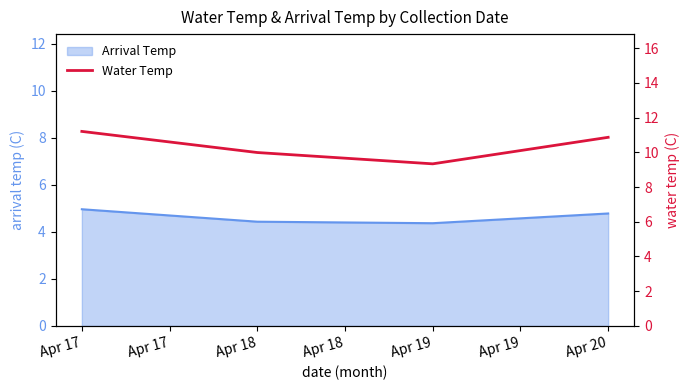

Reading right to left, transcribe all the data shown in this chart.

10.9	9.3	10.0	11.2